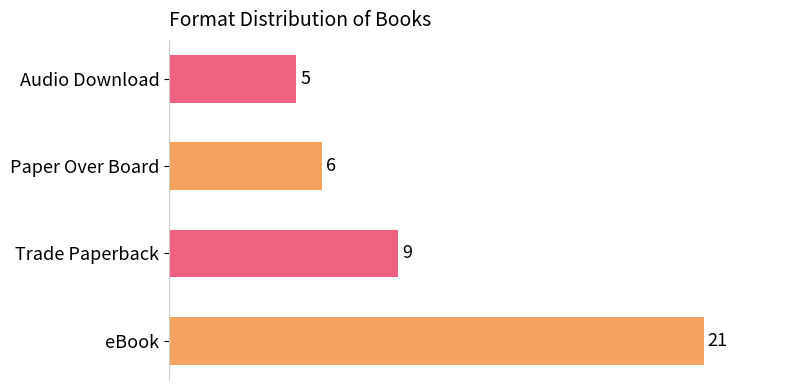

Rank the categories by value from lowest to highest.

Audio Download, Paper Over Board, Trade Paperback, eBook